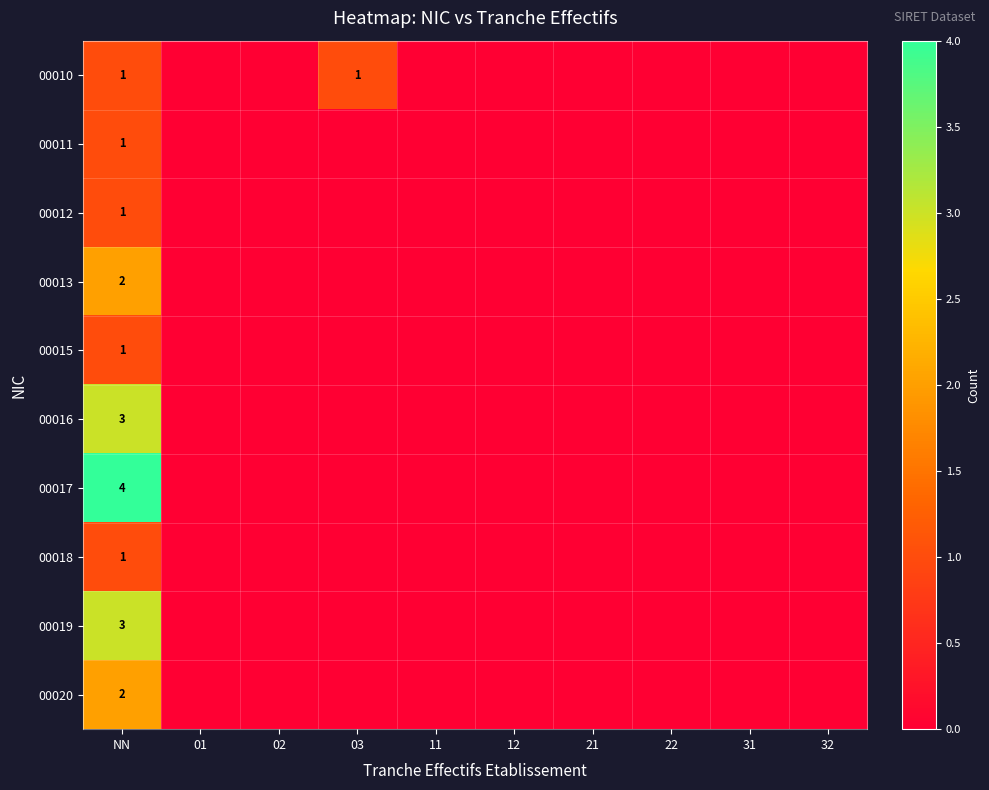

Which series changed the most between NN and 12?

00017